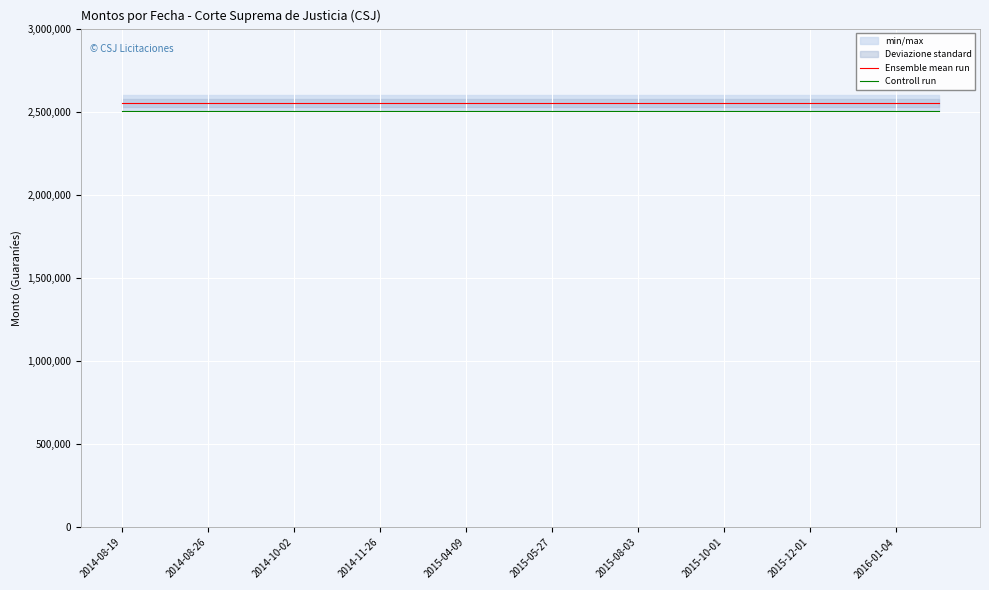

At 2015-05-27, list the series in order from largest to smallest.

Ensemble mean run, Controll run